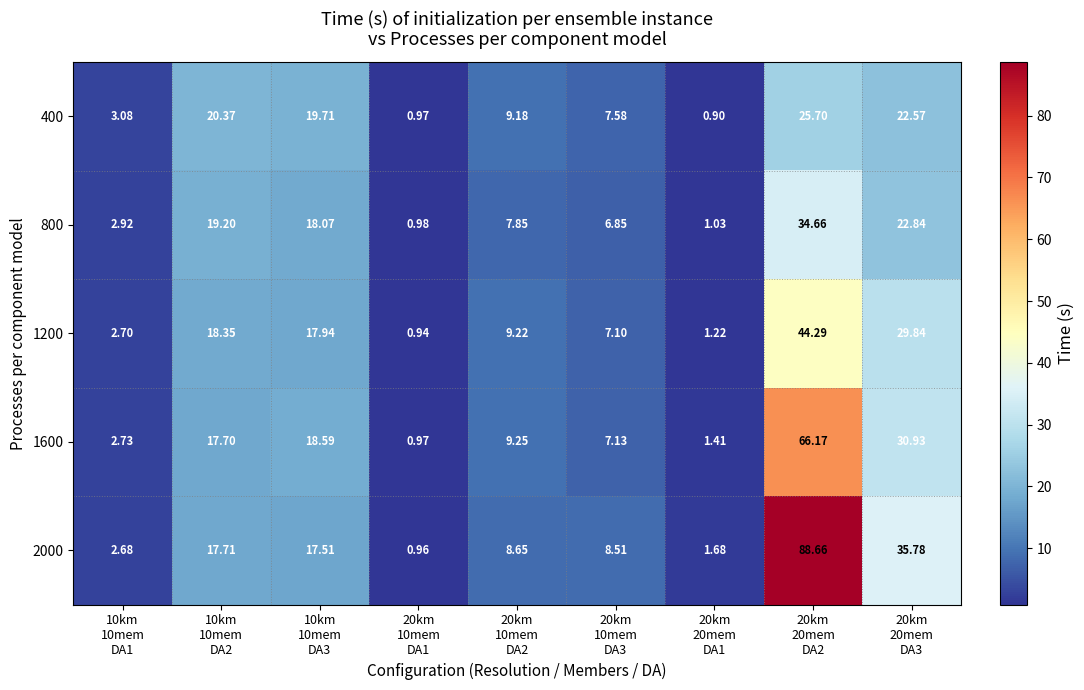

How many distinct data groups are displayed?

5